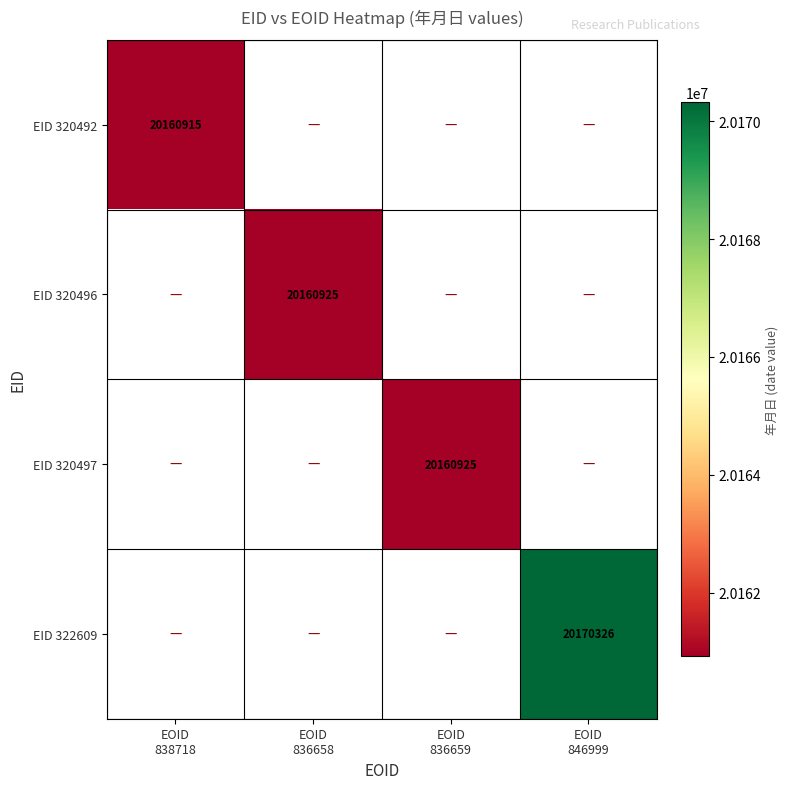

List the series in order of their overall mean, lowest first.

EID 320492, EID 320496, EID 320497, EID 322609